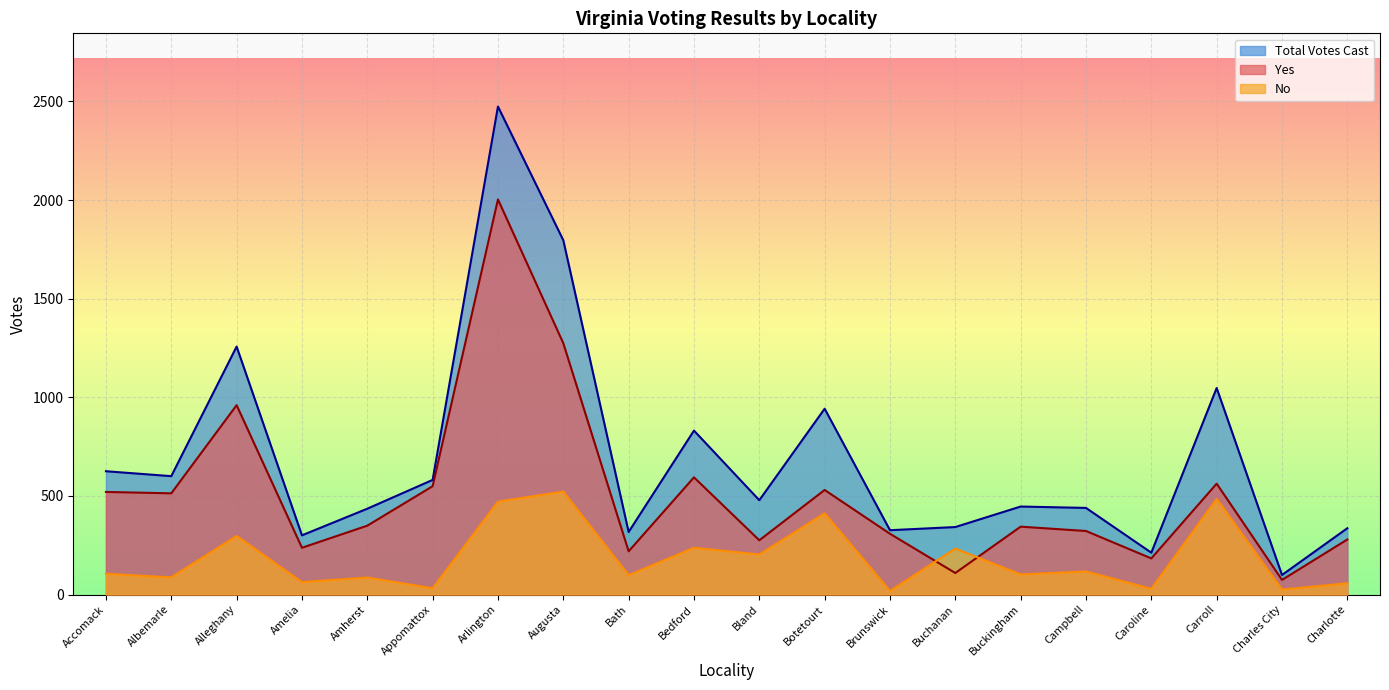

What is the label of the 6th point from the left?

Appomattox